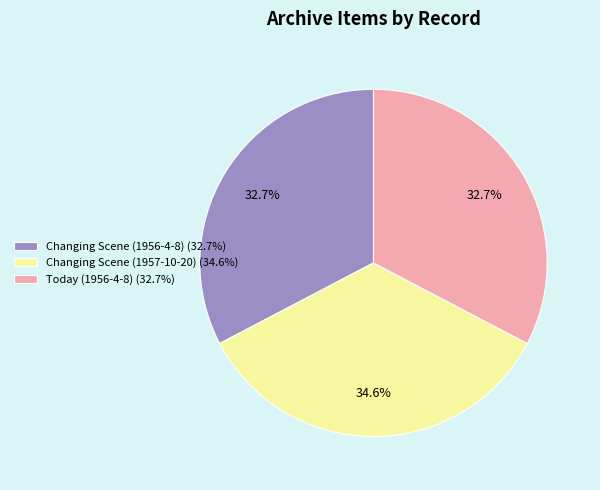

True or false: Changing Scene (1957-10-20) accounts for 35% of the total.

True